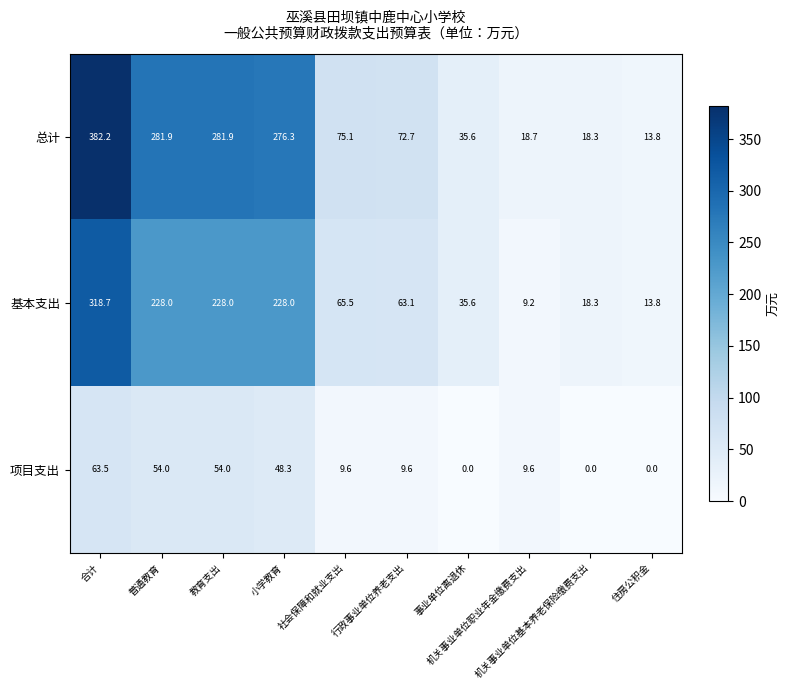

What is the average value of the 总计 series?

145.7